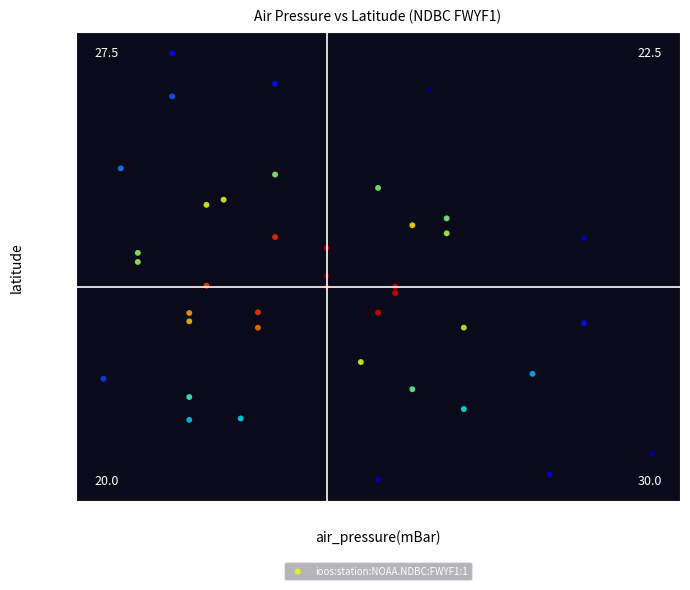

What is the range of X values (max minus min)?

3.2